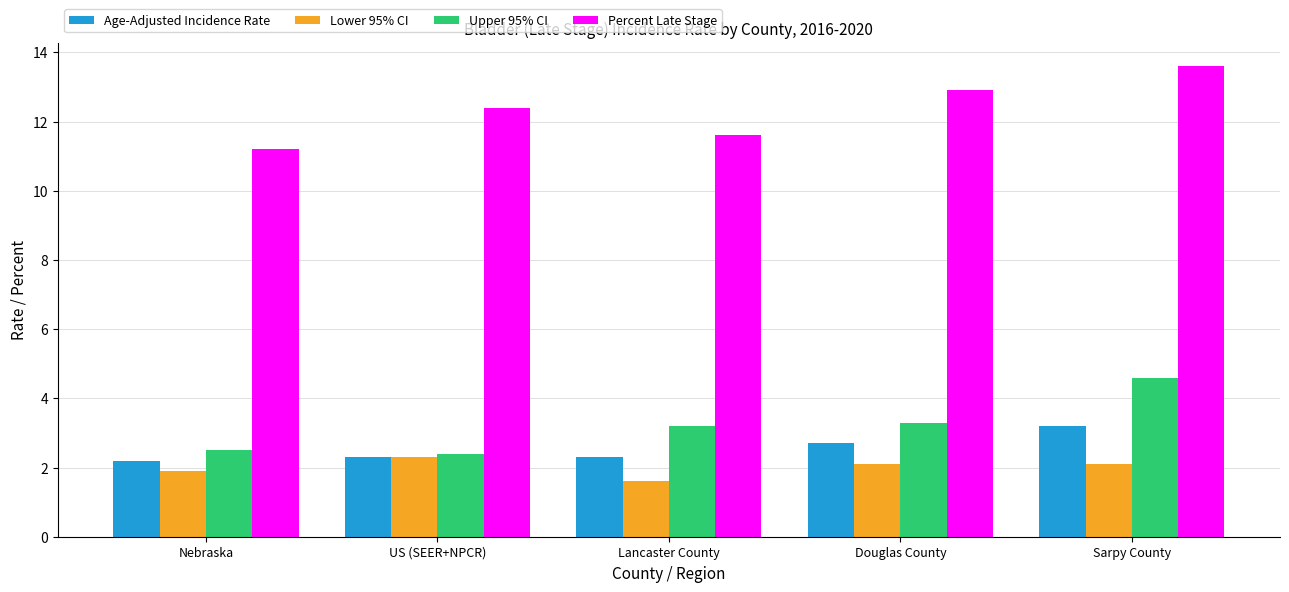

Rank the series by their maximum value, from highest to lowest.

Percent Late Stage, Upper 95% CI, Age-Adjusted Incidence Rate, Lower 95% CI